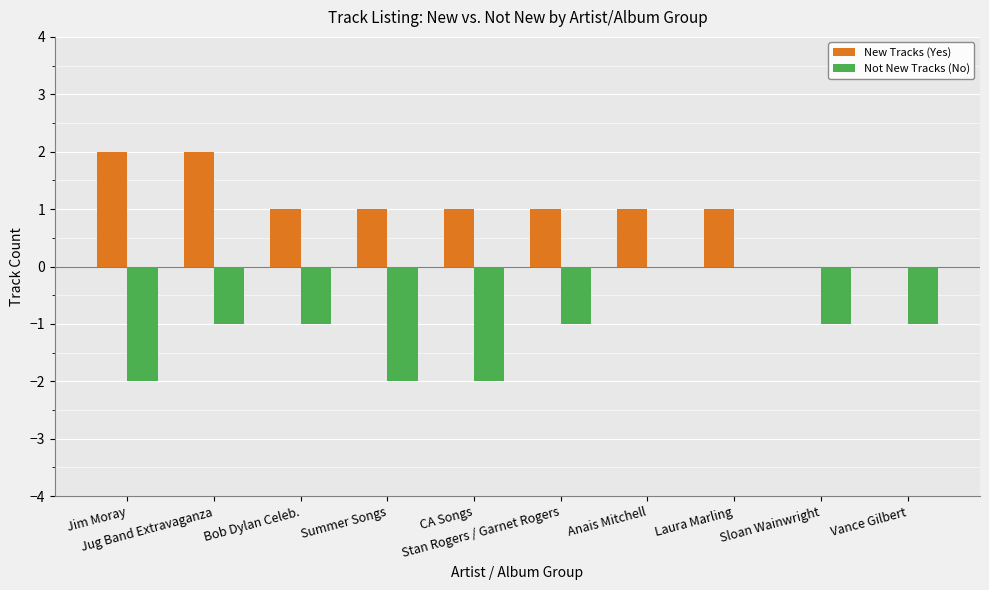

Count the New Tracks (Yes) values in the range 1 to 2.

8